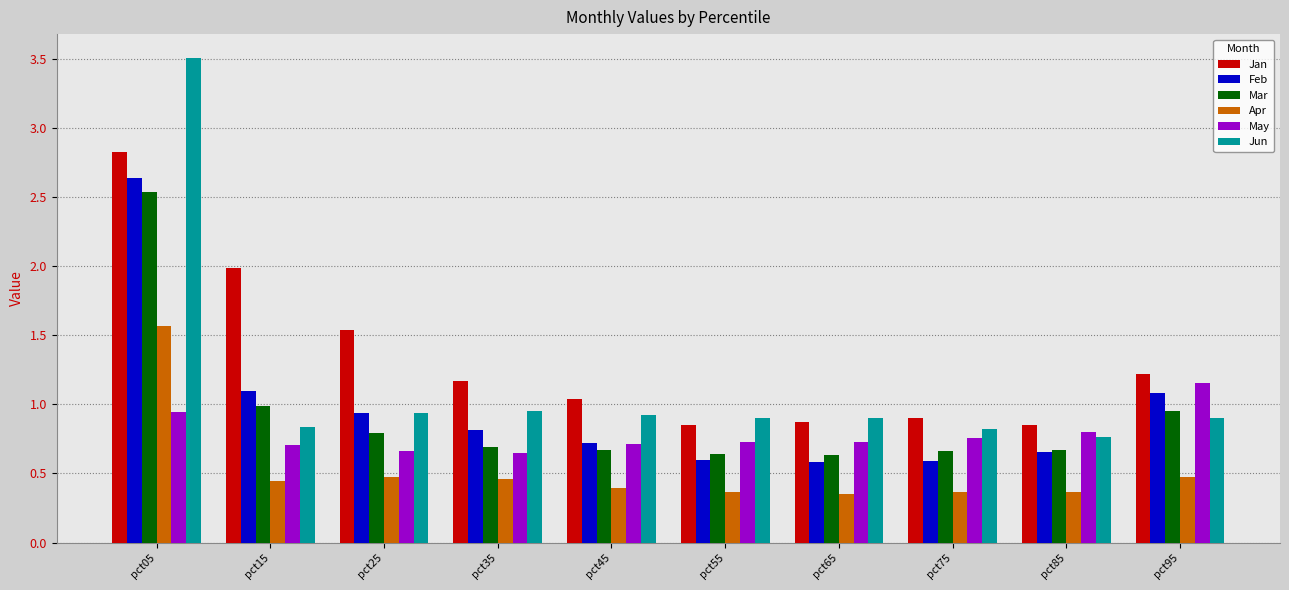

The Jun series shows 0.5 at pct25. True or false?

False